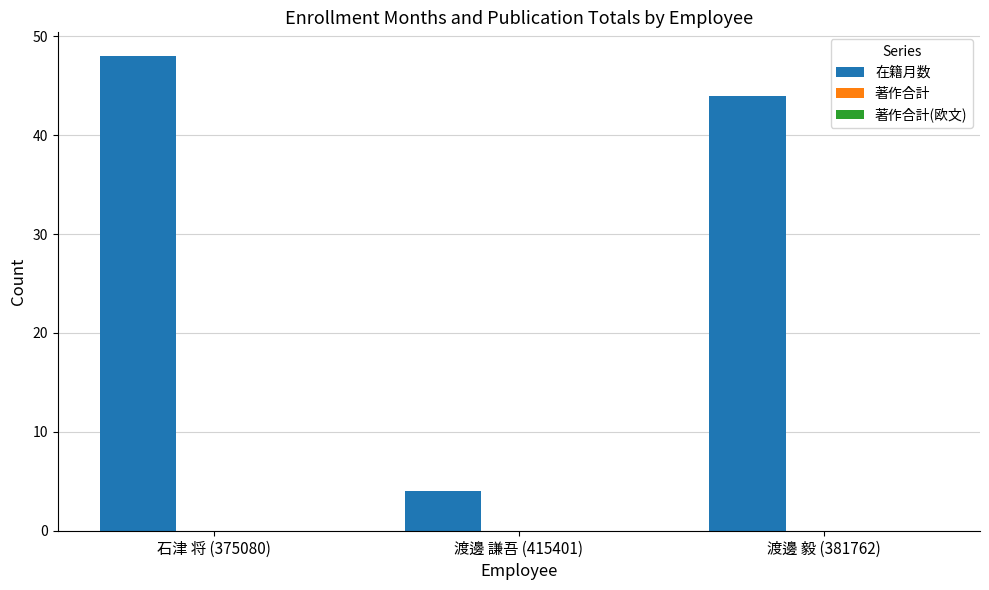

Where is the data nearest to the value 26?

渡邊 毅 (381762)